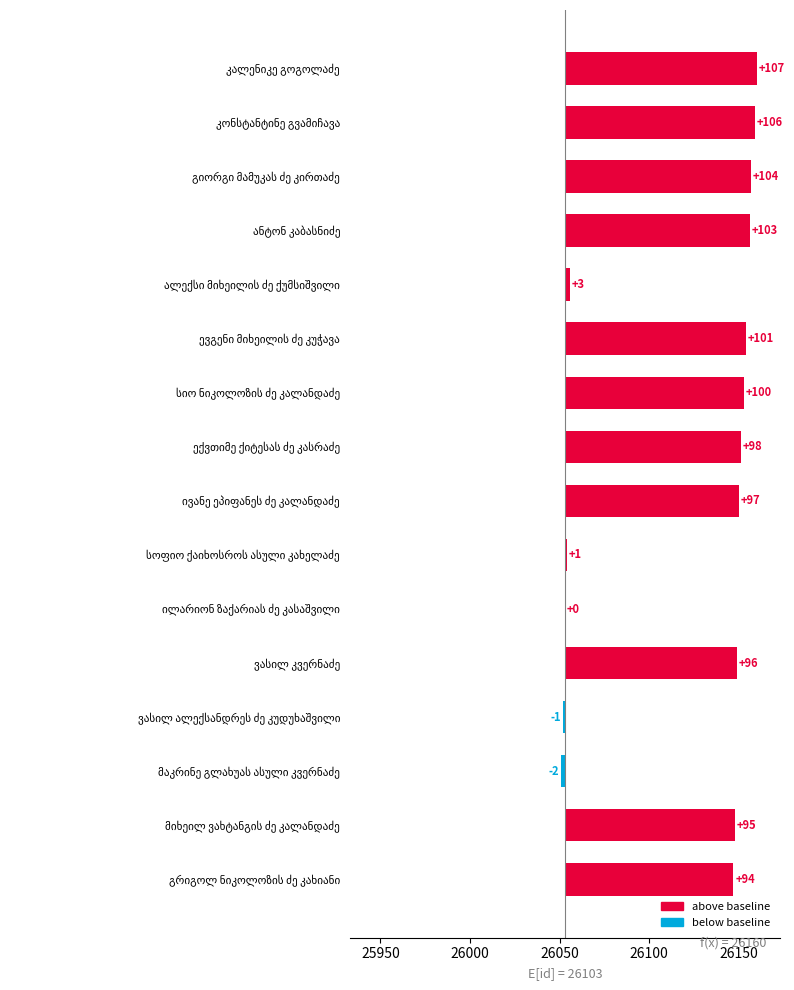

Reading left to right, extract all data points from this chart.

107	106	104	103	3	101	100	98	97	1	0	96	-1	-2	95	94